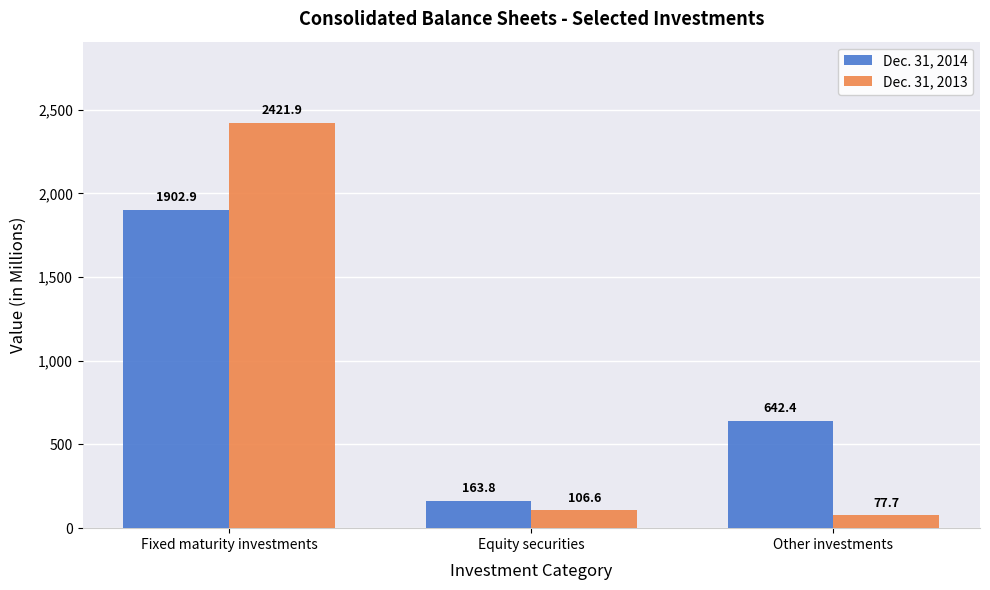

What are all the series names shown in the legend?

Dec. 31, 2014, Dec. 31, 2013